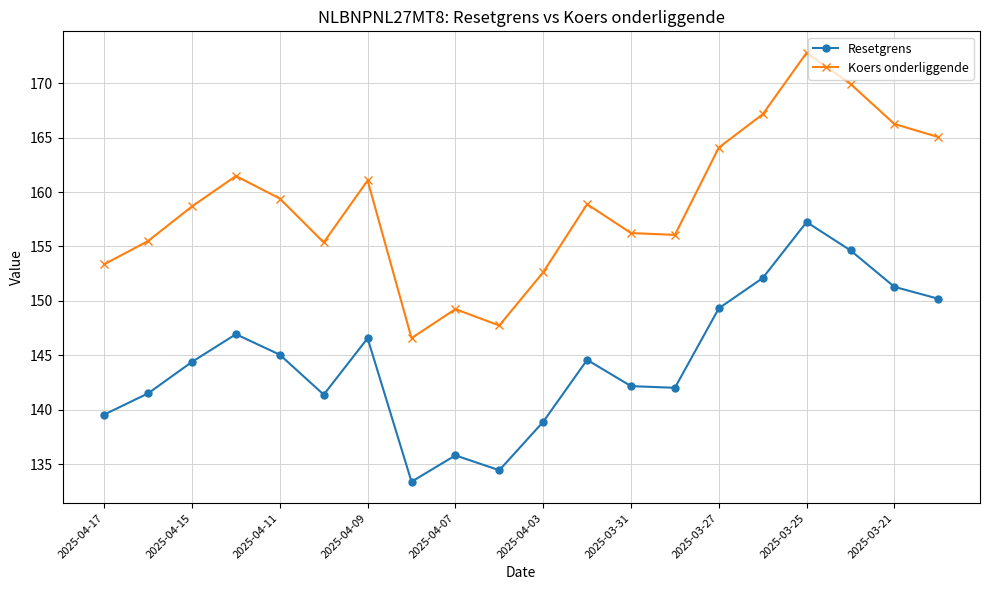

What is the value of the Koers onderliggende point at the 16th from the left?

167.1